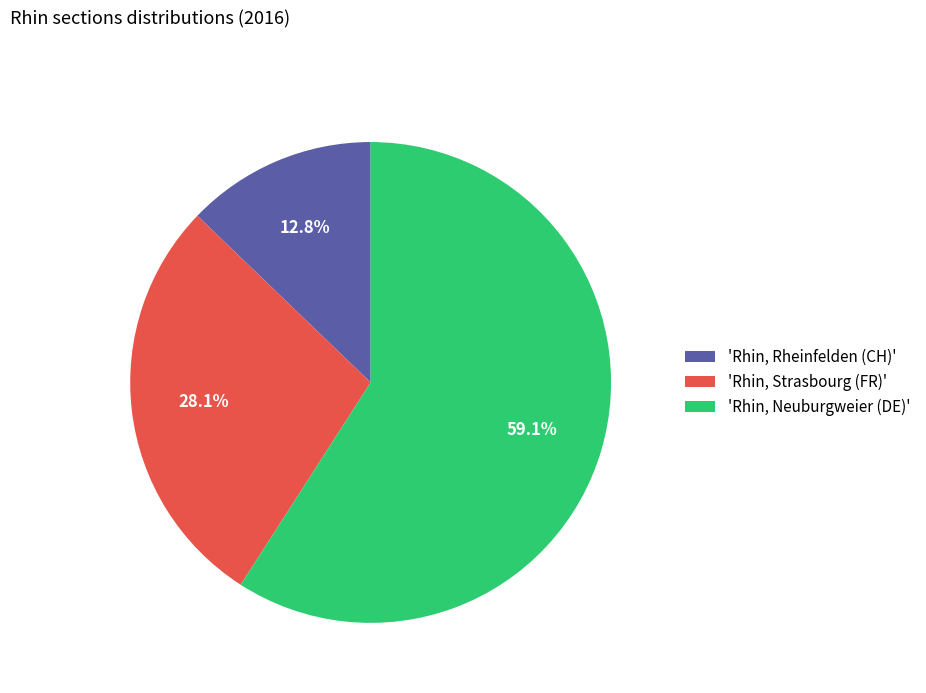

Which has a higher value, 'Rhin, Strasbourg (FR)' or 'Rhin, Neuburgweier (DE)'?

'Rhin, Neuburgweier (DE)'